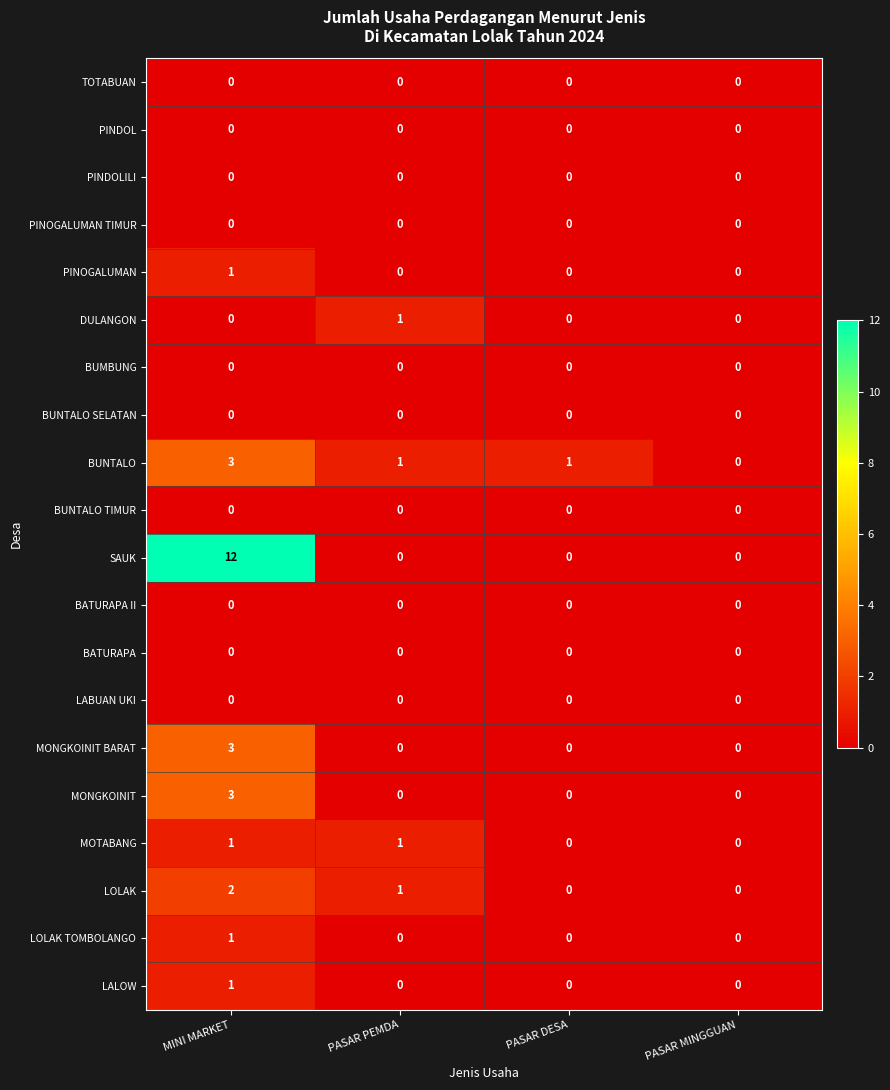

Which label corresponds to the largest value in the chart?

MINI MARKET